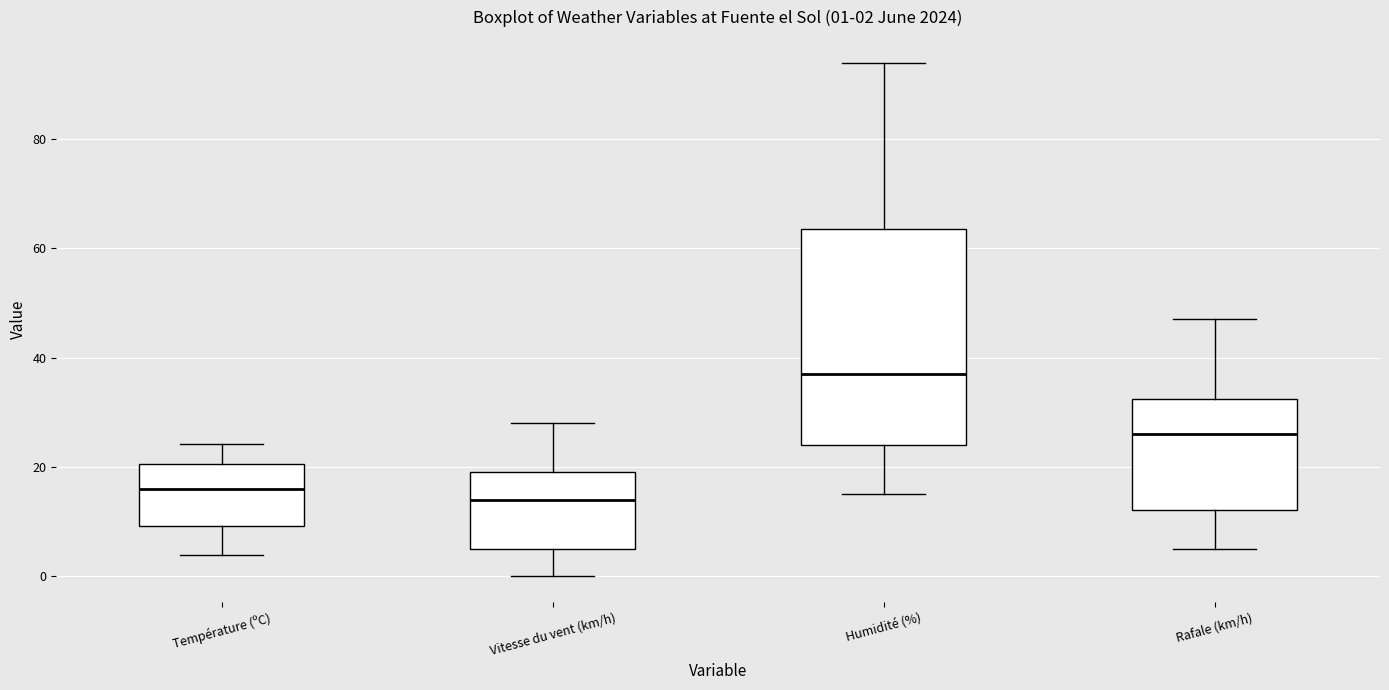

Comparing the boxes themselves (not the whiskers), which one is the tallest?

Humidité (%)